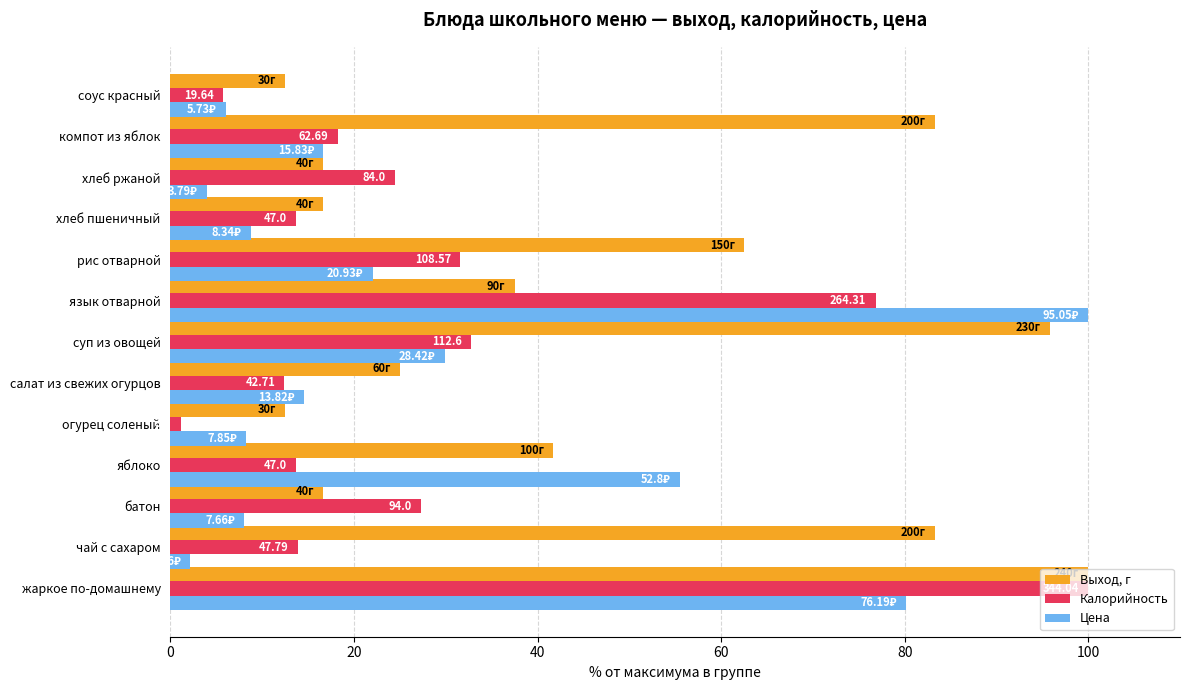

Between батон and огурец соленый, which series saw the biggest shift?

Калорийность